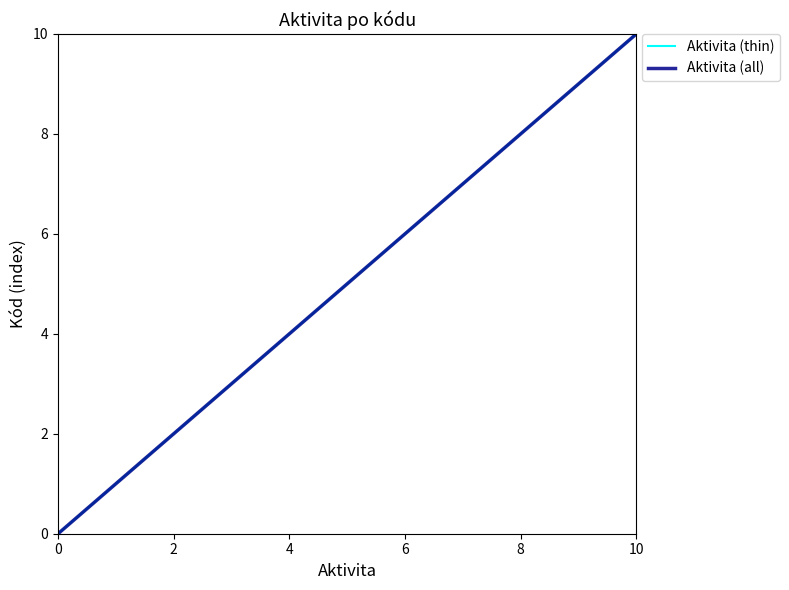

Does the chart have visible grid lines?

No